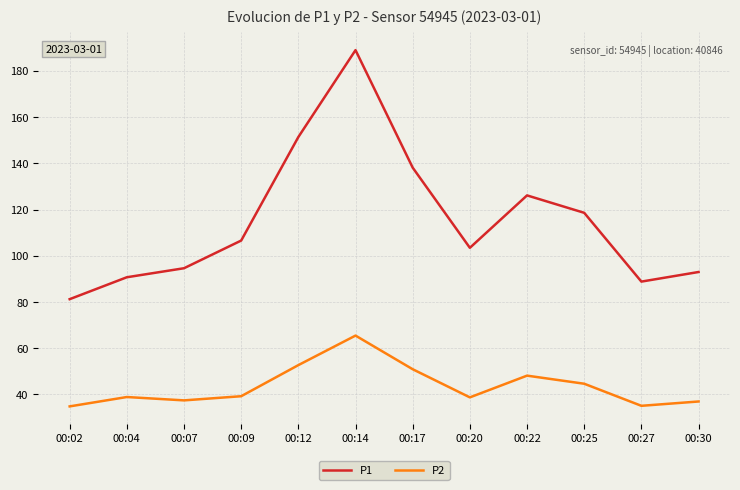

True or false: P2 and P1 intersect in this chart.

False